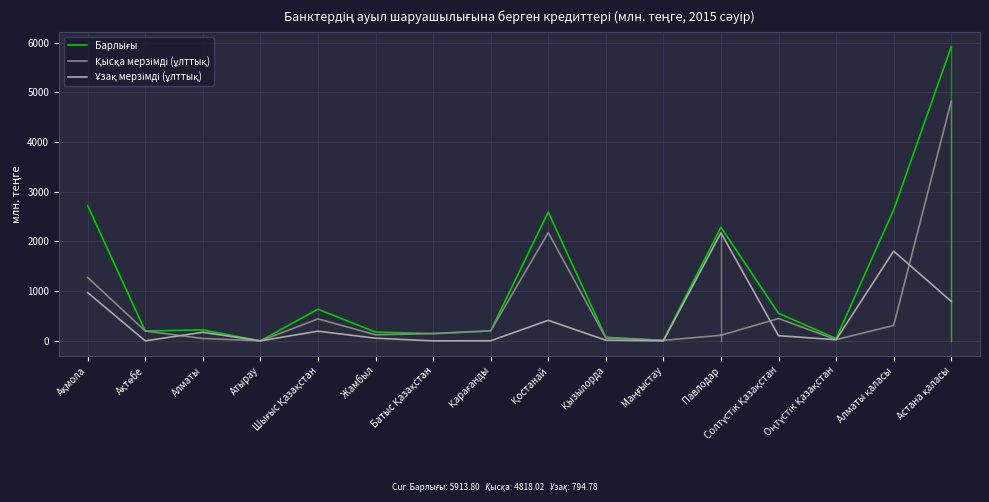

What is the maximum value shown in the chart?

5913.8